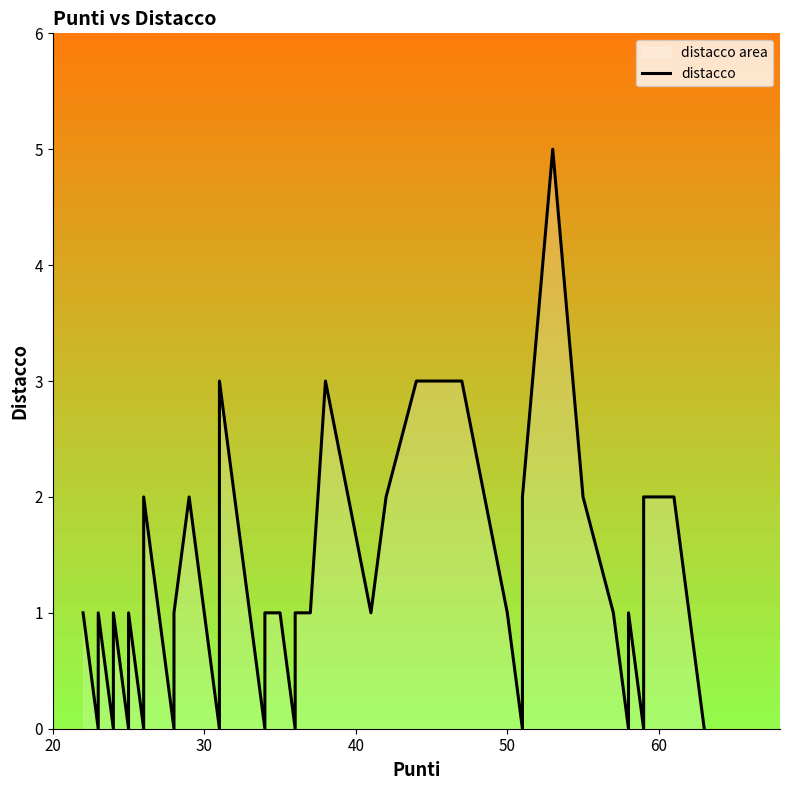

How many values exceed 1?

12